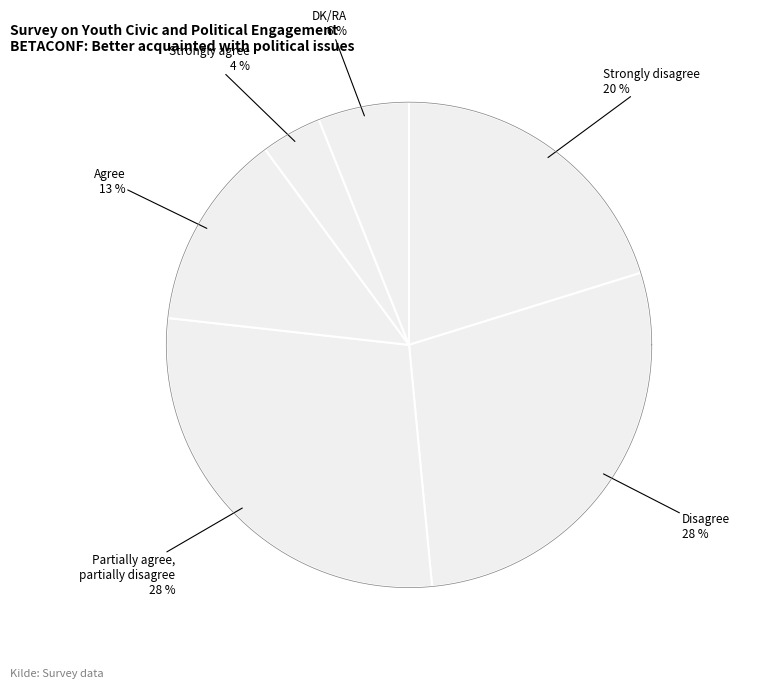

How many slices are in this pie chart?

6